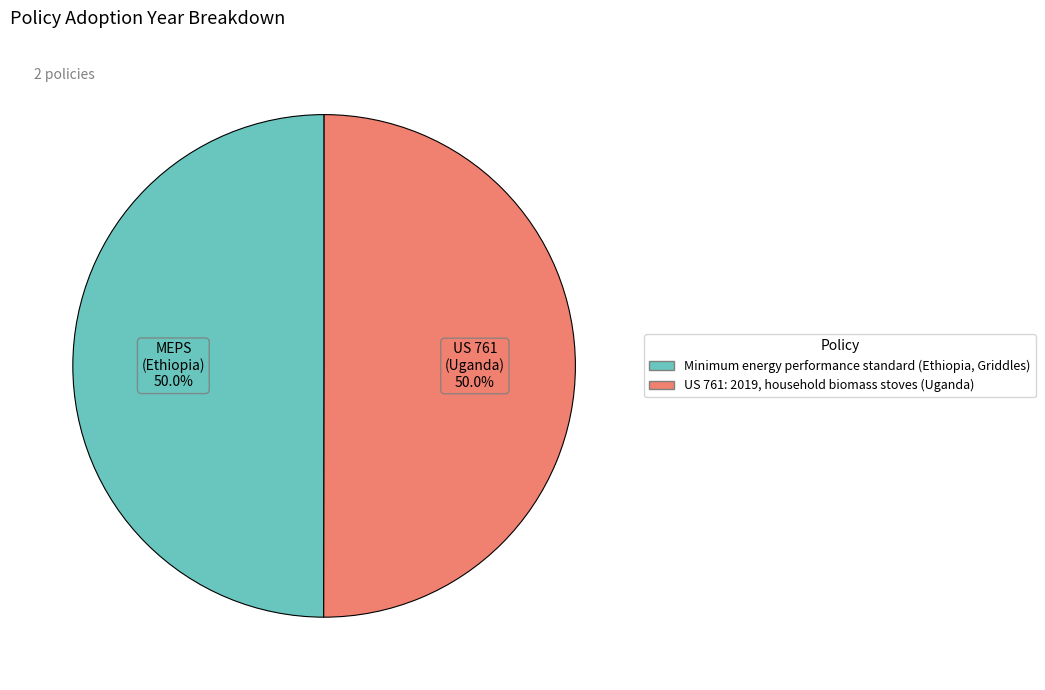

True or false: US 761: 2019, household biomass stoves (Uganda) accounts for 64% of the total.

False